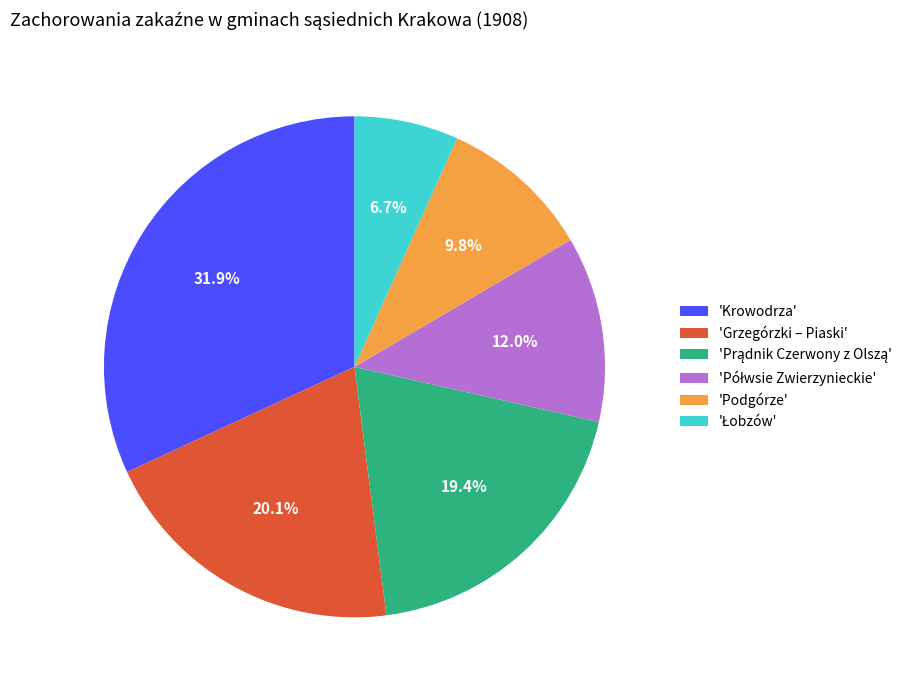

Which category has the biggest portion of the pie?

'Krowodrza'